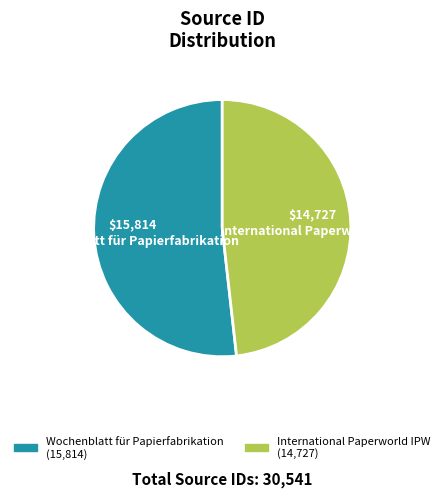

True or false: Wochenblatt für Papierfabrikation accounts for 52% of the total.

True